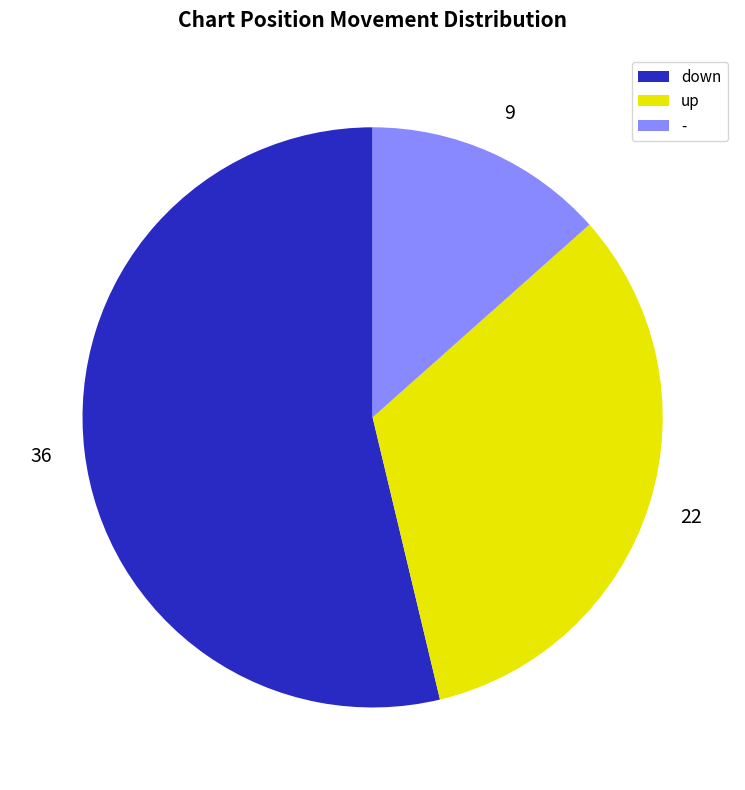

What is the majority slice?

down